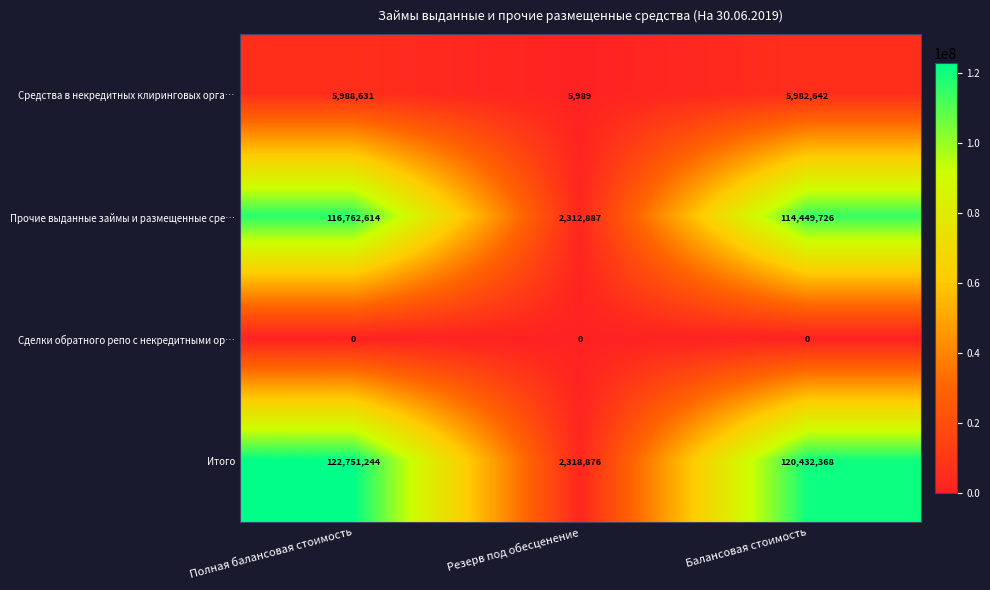

At which category is the sum across all series the highest?

Полная балансовая стоимость